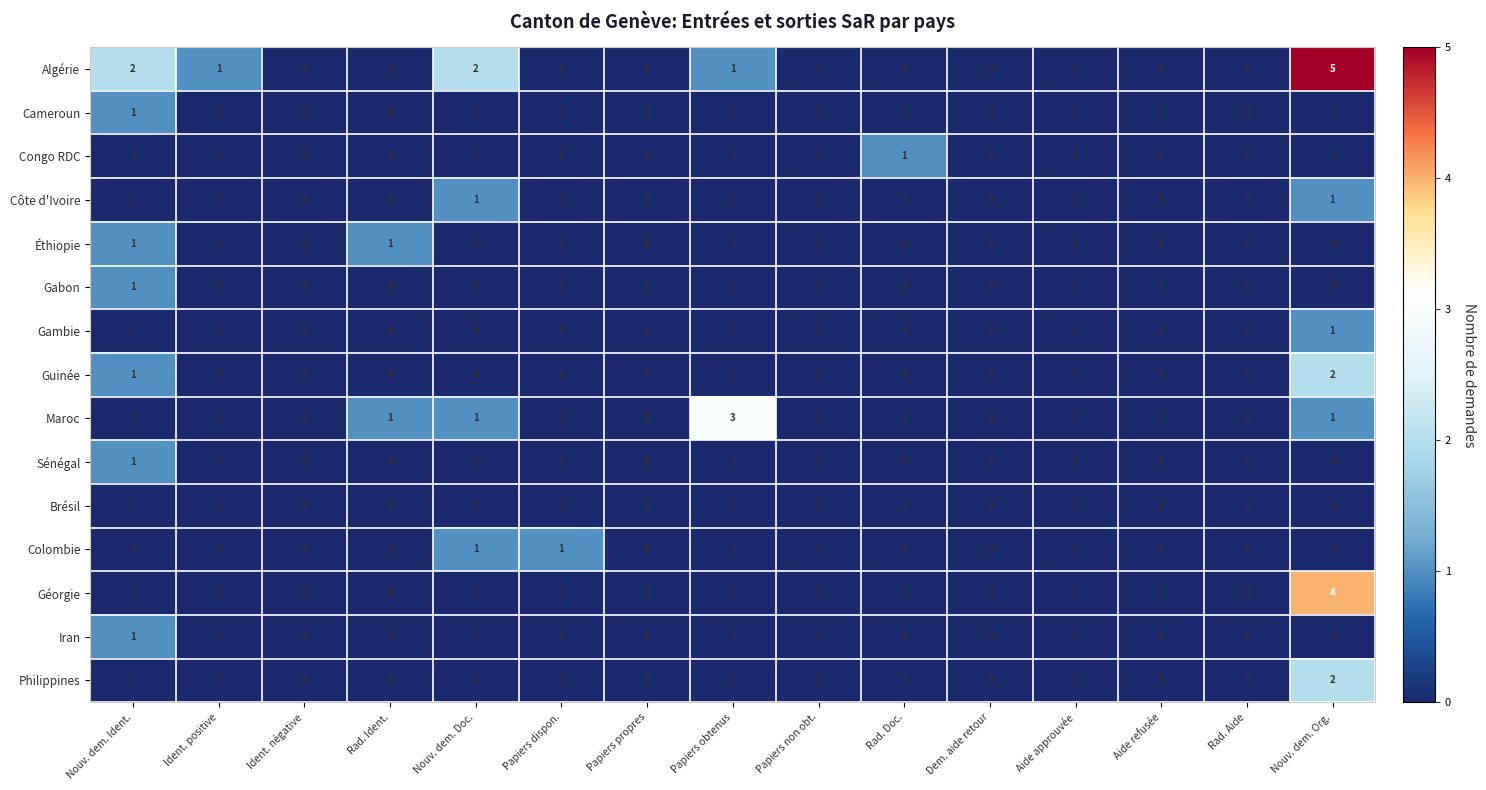

Which series has the largest total across all categories?

Algérie